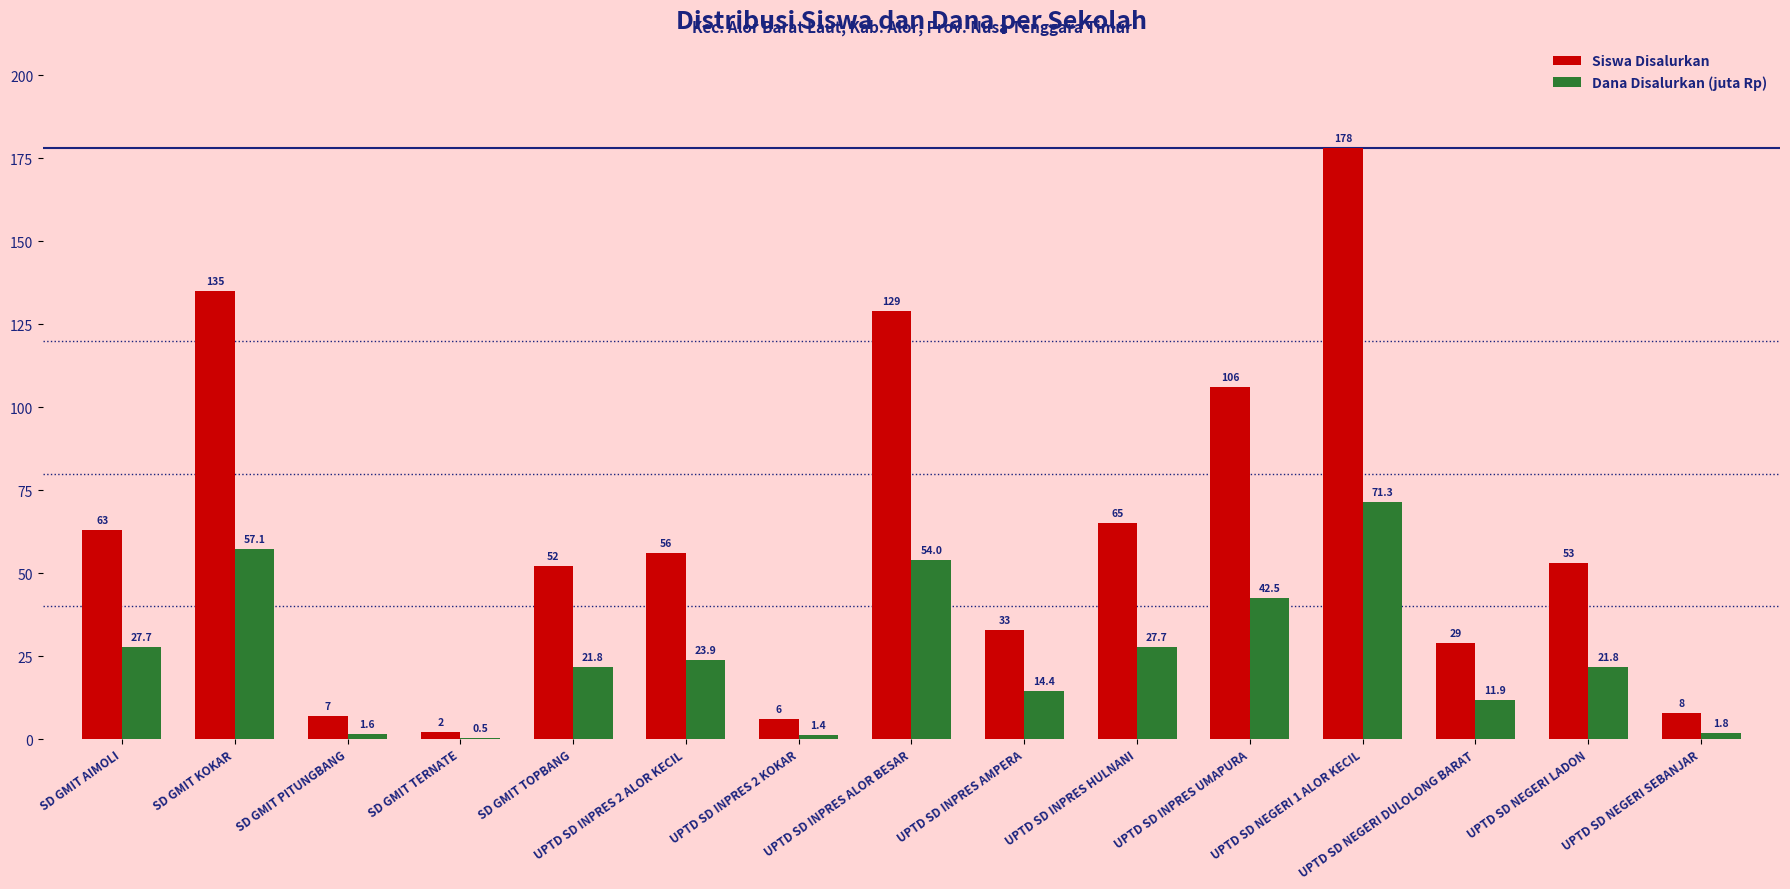

What is the average value of the Siswa Disalurkan series?

61.5